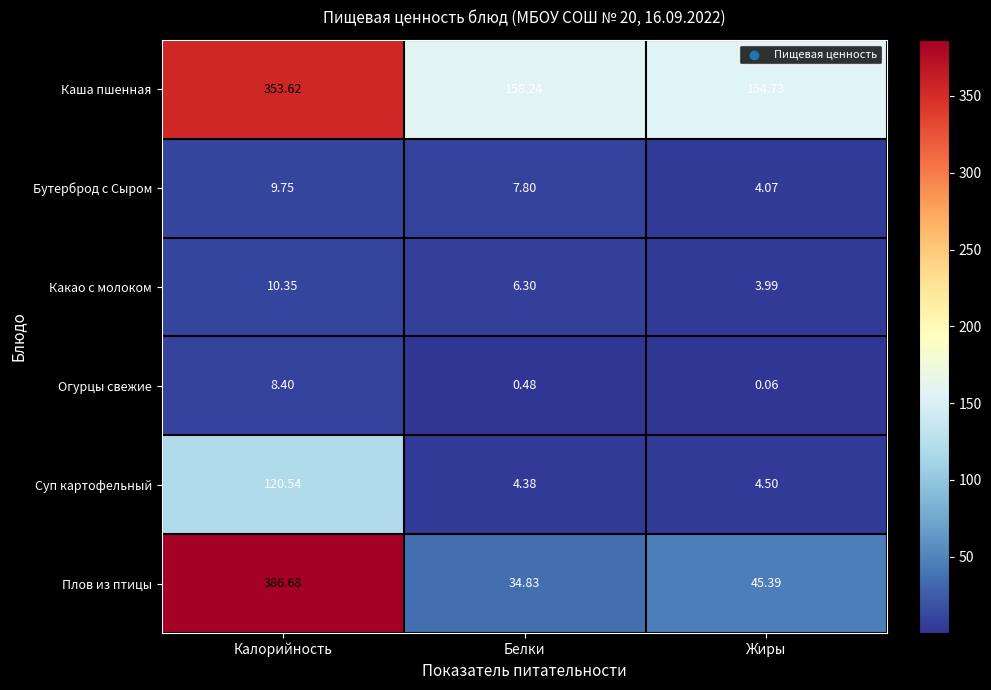

Count the number of categories in the chart.

3